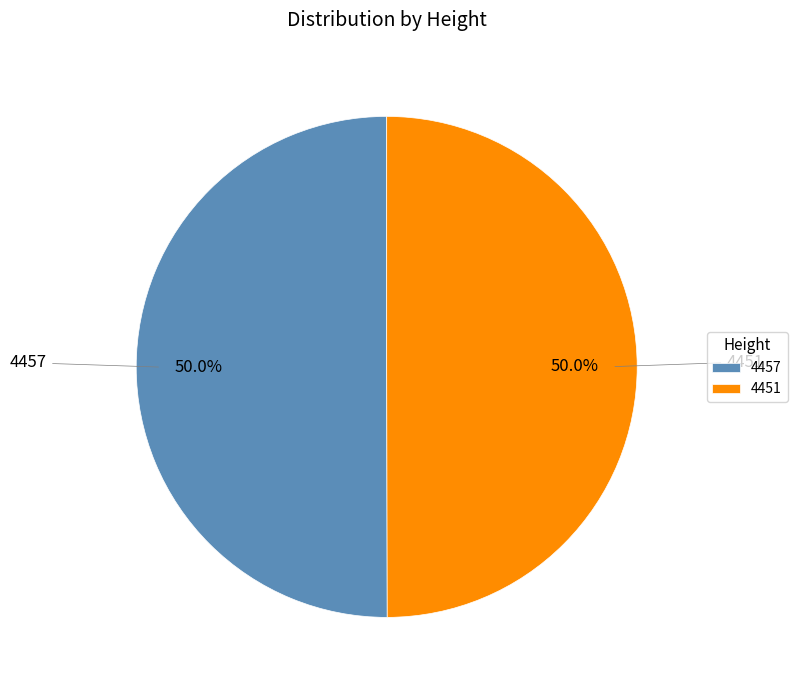

Do 4457 and 4451 together represent more than half of the pie?

Yes